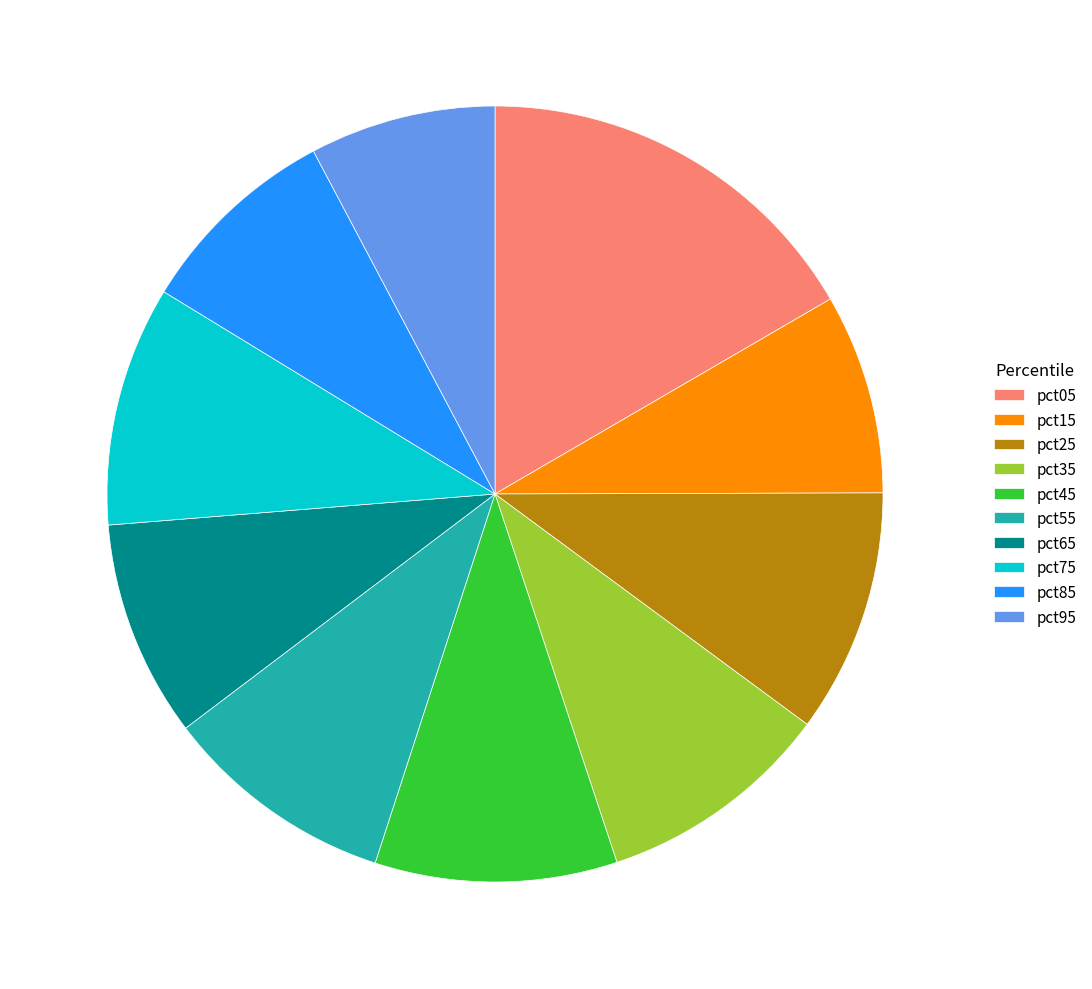

True or false: pct75 accounts for 4% of the total.

False